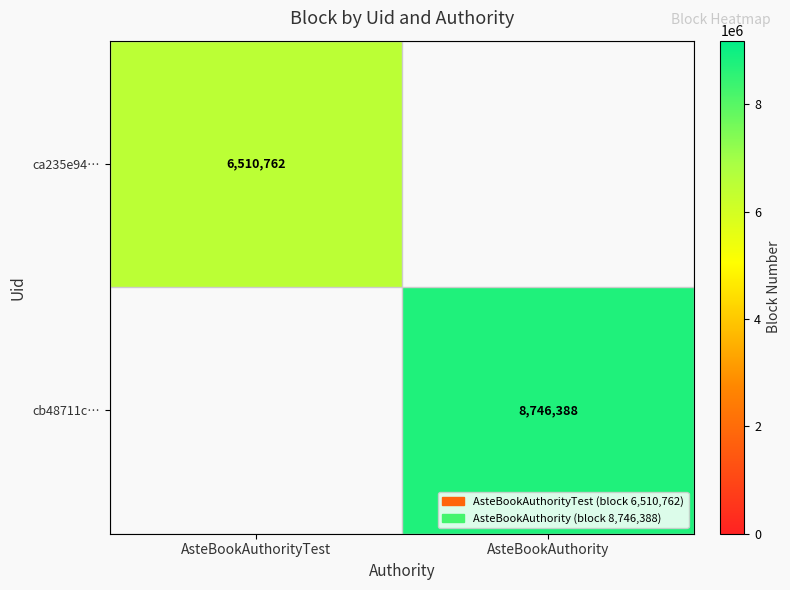

At how many categories does at least one series exceed 6636916?

1